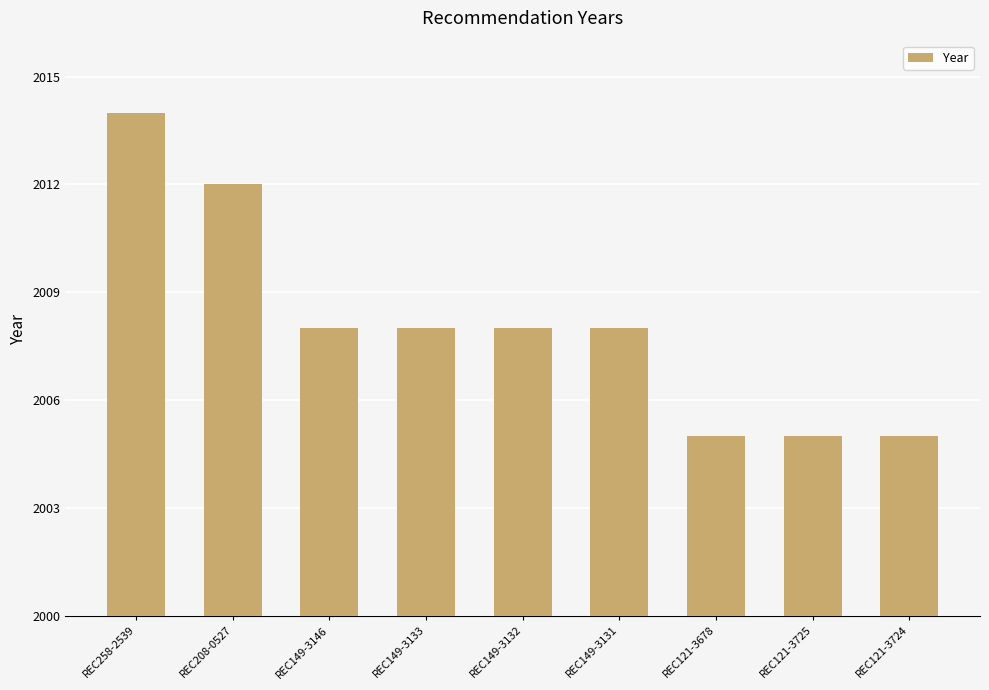

Are the bars horizontal?

No